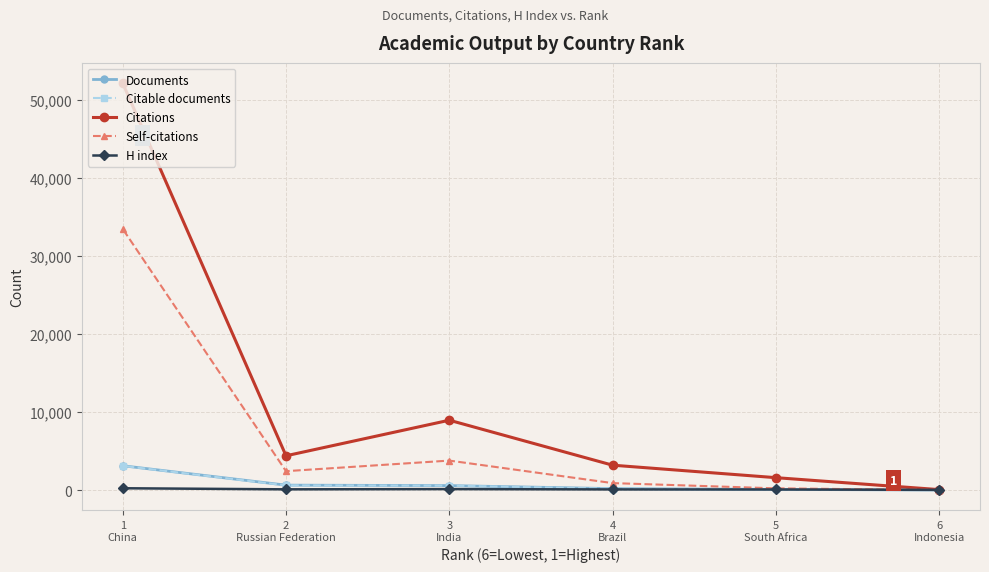

What is the label of the 2nd point from the right?

5
South Africa